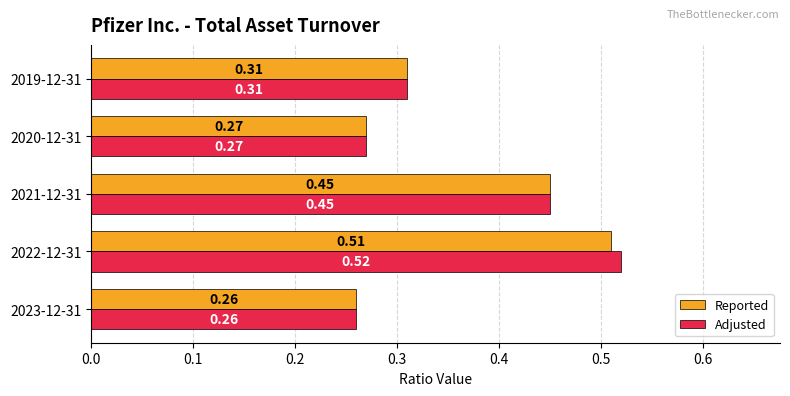

Which series has the largest total across all categories?

Adjusted